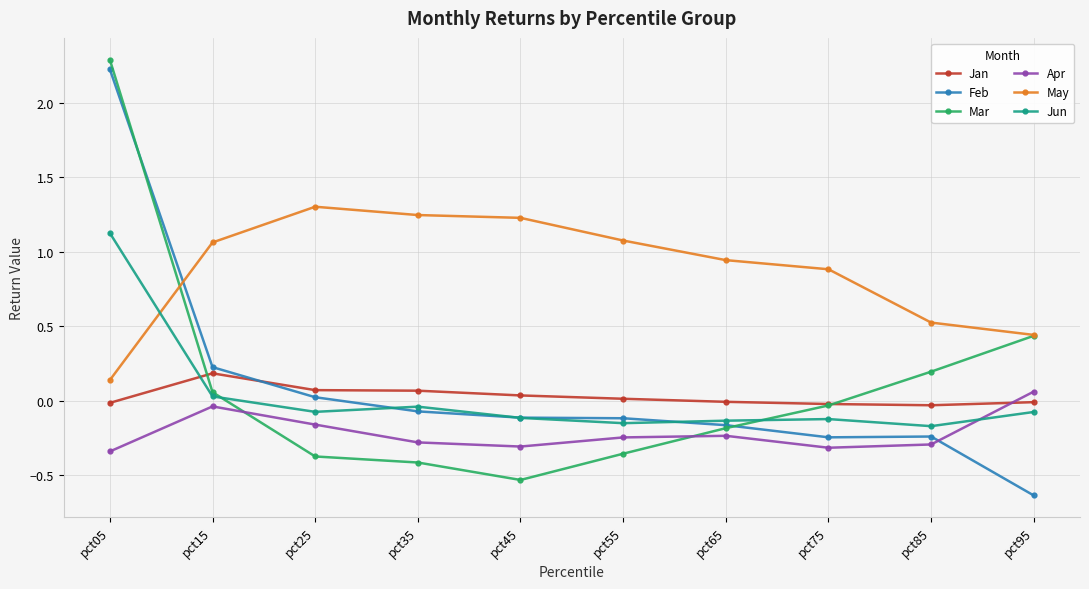

How many data points in Mar are less than 0?

6